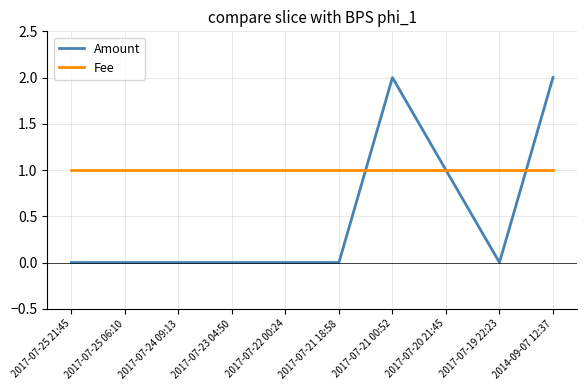

Is this an area chart (filled region under the line)?

No